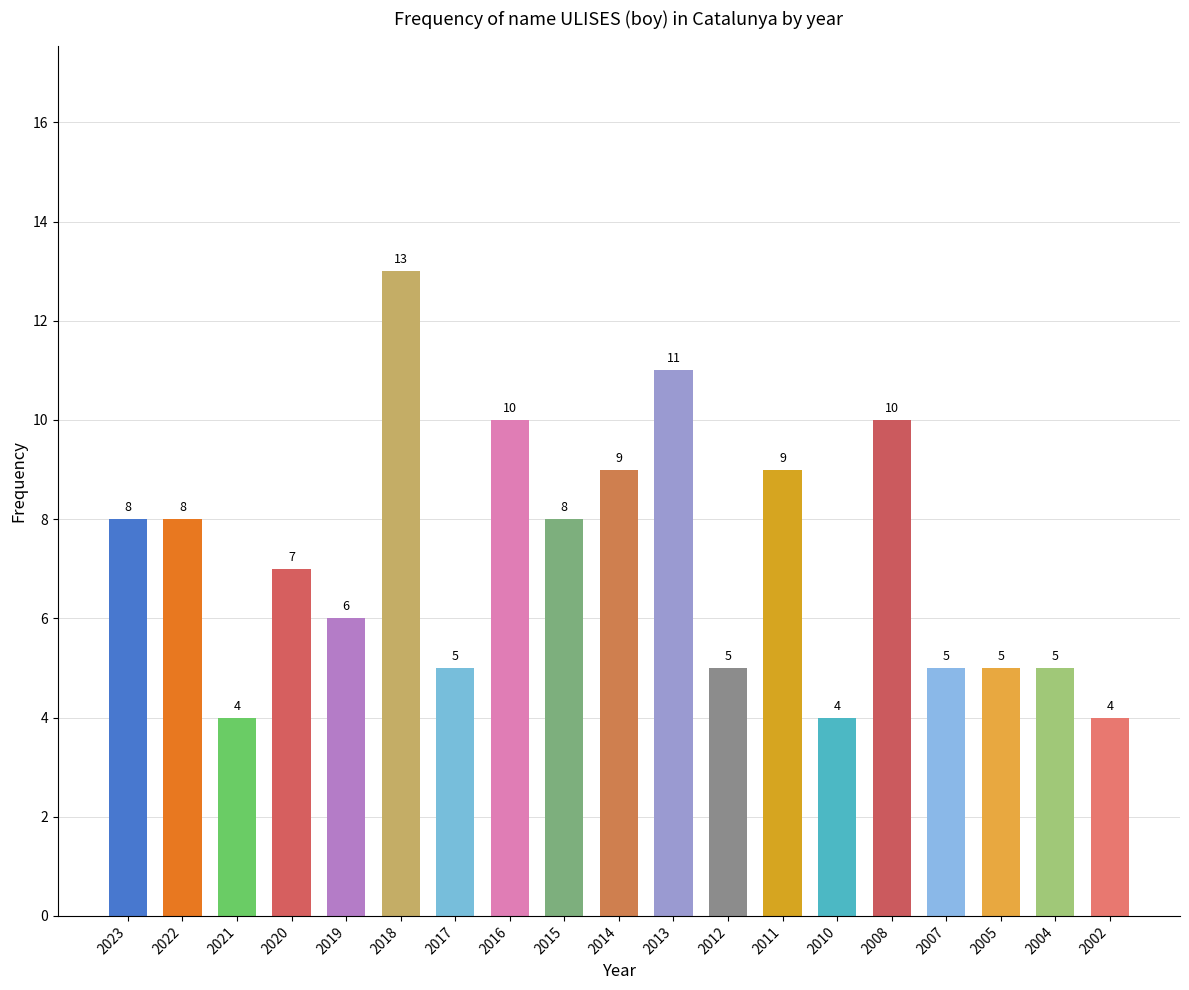

What is the difference between the values at 2015 and 2004?

3